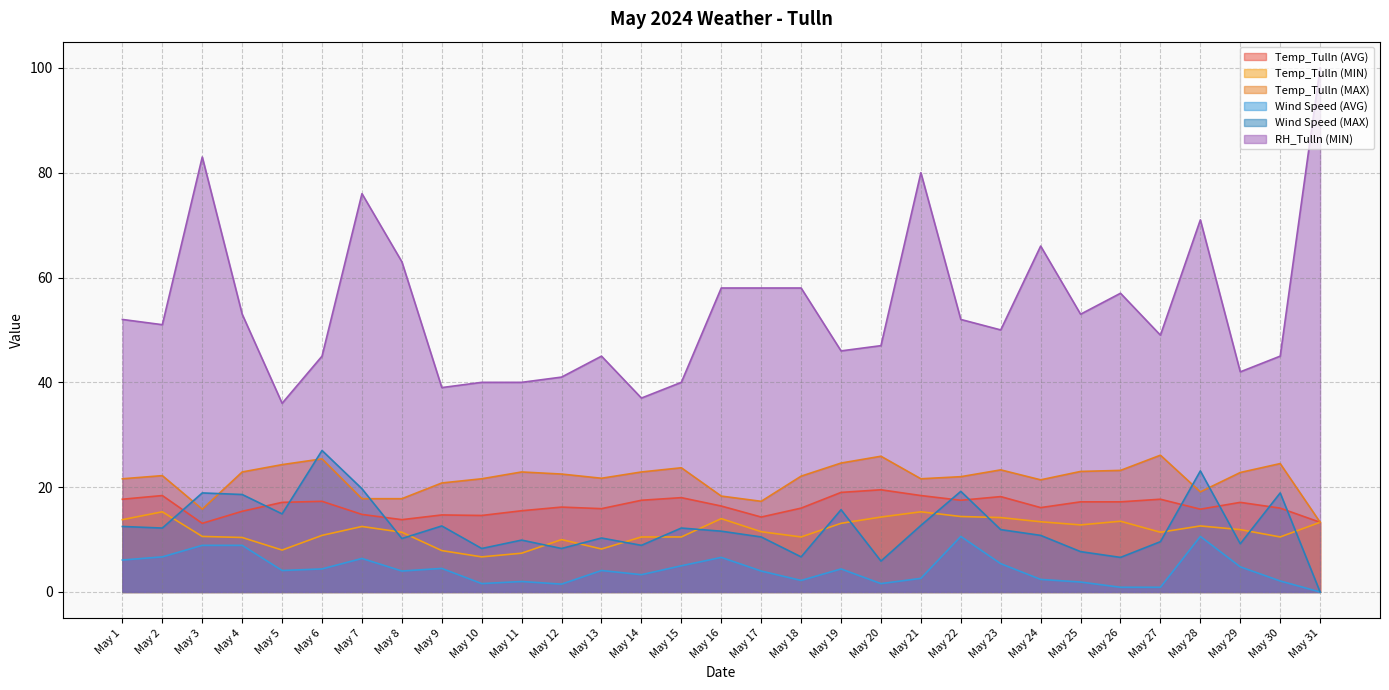

Reading right to left, what are all the values shown in this chart?

Temp_Tulln (AVG): May 31=13.3	May 30=16.0	May 29=17.1	May 28=15.8	May 27=17.7	May 26=17.2	May 25=17.2	May 24=16.1	May 23=18.2	May 22=17.5	May 21=18.4	May 20=19.5	May 19=19.0	May 18=16.0	May 17=14.3	May 16=16.4	May 15=18.0	May 14=17.5	May 13=15.9	May 12=16.2	May 11=15.5	May 10=14.6	May 9=14.7	May 8=13.8	May 7=14.8	May 6=17.3	May 5=17.1	May 4=15.4	May 3=13.1	May 2=18.4	May 1=17.7
Temp_Tulln (MIN): May 31=13.3	May 30=10.5	May 29=11.9	May 28=12.6	May 27=11.4	May 26=13.5	May 25=12.8	May 24=13.4	May 23=14.2	May 22=14.4	May 21=15.3	May 20=14.3	May 19=13.1	May 18=10.5	May 17=11.5	May 16=14.0	May 15=10.5	May 14=10.5	May 13=8.2	May 12=10.0	May 11=7.4	May 10=6.7	May 9=7.9	May 8=11.4	May 7=12.5	May 6=10.8	May 5=8.0	May 4=10.4	May 3=10.6	May 2=15.3	May 1=13.8
Temp_Tulln (MAX): May 31=13.3	May 30=24.5	May 29=22.8	May 28=19.1	May 27=26.1	May 26=23.2	May 25=23.0	May 24=21.4	May 23=23.3	May 22=22.0	May 21=21.6	May 20=25.9	May 19=24.6	May 18=22.1	May 17=17.3	May 16=18.3	May 15=23.7	May 14=22.9	May 13=21.7	May 12=22.5	May 11=22.9	May 10=21.6	May 9=20.8	May 8=17.8	May 7=17.8	May 6=25.4	May 5=24.3	May 4=22.9	May 3=15.8	May 2=22.2	May 1=21.6
Wind Speed (AVG): May 31=0.0	May 30=2.1	May 29=4.8	May 28=10.6	May 27=0.9	May 26=0.9	May 25=1.9	May 24=2.4	May 23=5.4	May 22=10.6	May 21=2.6	May 20=1.6	May 19=4.4	May 18=2.2	May 17=4.0	May 16=6.6	May 15=5.0	May 14=3.3	May 13=4.1	May 12=1.5	May 11=2.0	May 10=1.6	May 9=4.5	May 8=4.0	May 7=6.4	May 6=4.4	May 5=4.1	May 4=8.9	May 3=8.9	May 2=6.7	May 1=6.1
Wind Speed (MAX): May 31=0.0	May 30=18.9	May 29=9.2	May 28=23.1	May 27=9.6	May 26=6.6	May 25=7.7	May 24=10.8	May 23=11.9	May 22=19.2	May 21=12.7	May 20=5.9	May 19=15.7	May 18=6.7	May 17=10.5	May 16=11.6	May 15=12.2	May 14=8.9	May 13=10.3	May 12=8.3	May 11=9.9	May 10=8.3	May 9=12.6	May 8=10.2	May 7=19.7	May 6=27.0	May 5=14.9	May 4=18.6	May 3=18.9	May 2=12.2	May 1=12.5
RH_Tulln (MIN): May 31=100.0	May 30=45.0	May 29=42.0	May 28=71.0	May 27=49.0	May 26=57.0	May 25=53.0	May 24=66.0	May 23=50.0	May 22=52.0	May 21=80.0	May 20=47.0	May 19=46.0	May 18=58.0	May 17=58.0	May 16=58.0	May 15=40.0	May 14=37.0	May 13=45.0	May 12=41.0	May 11=40.0	May 10=40.0	May 9=39.0	May 8=63.0	May 7=76.0	May 6=45.0	May 5=36.0	May 4=53.0	May 3=83.0	May 2=51.0	May 1=52.0